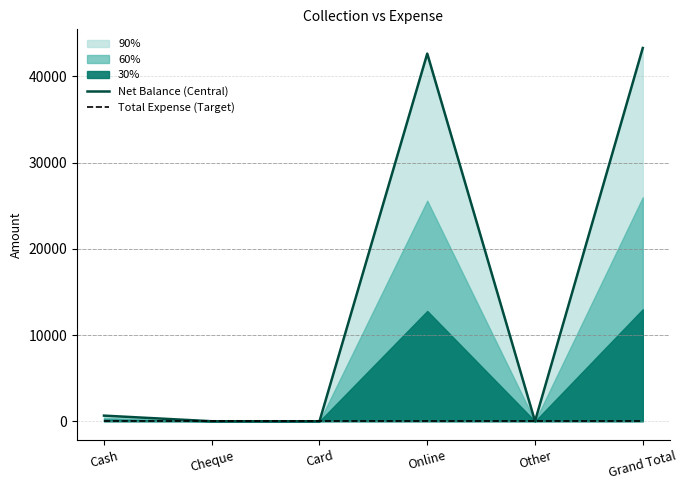

Rank the series at Grand Total from lowest to highest value.

Total Expense (Target), Net Balance (Central)